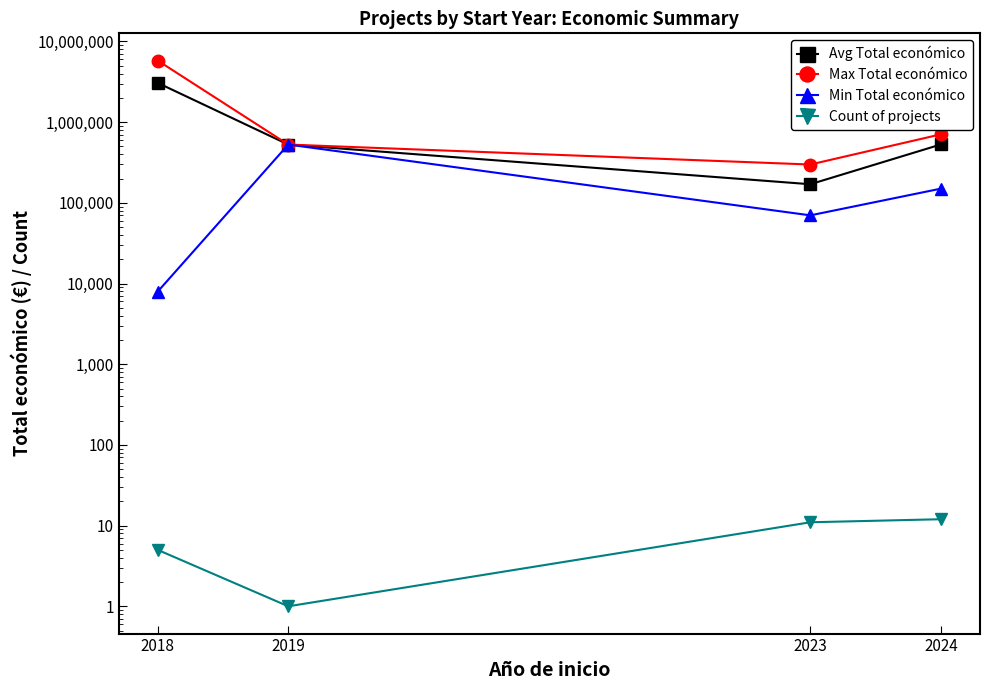

How many lines are shown in the chart?

4